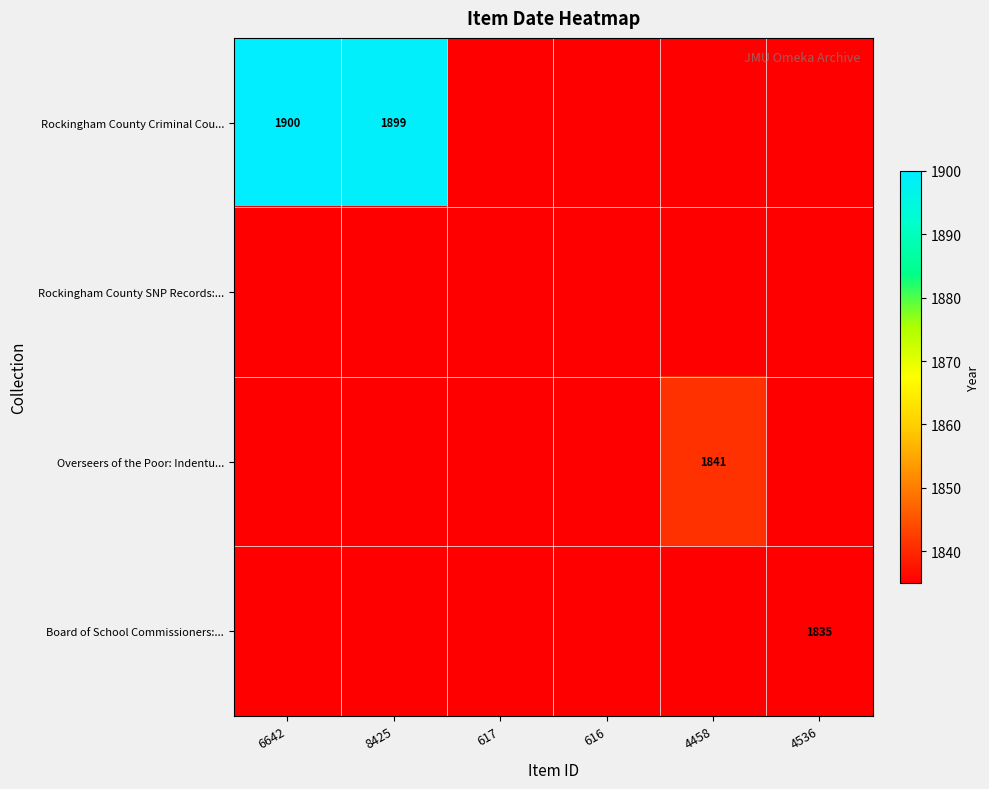

How many data points does each series have?

6